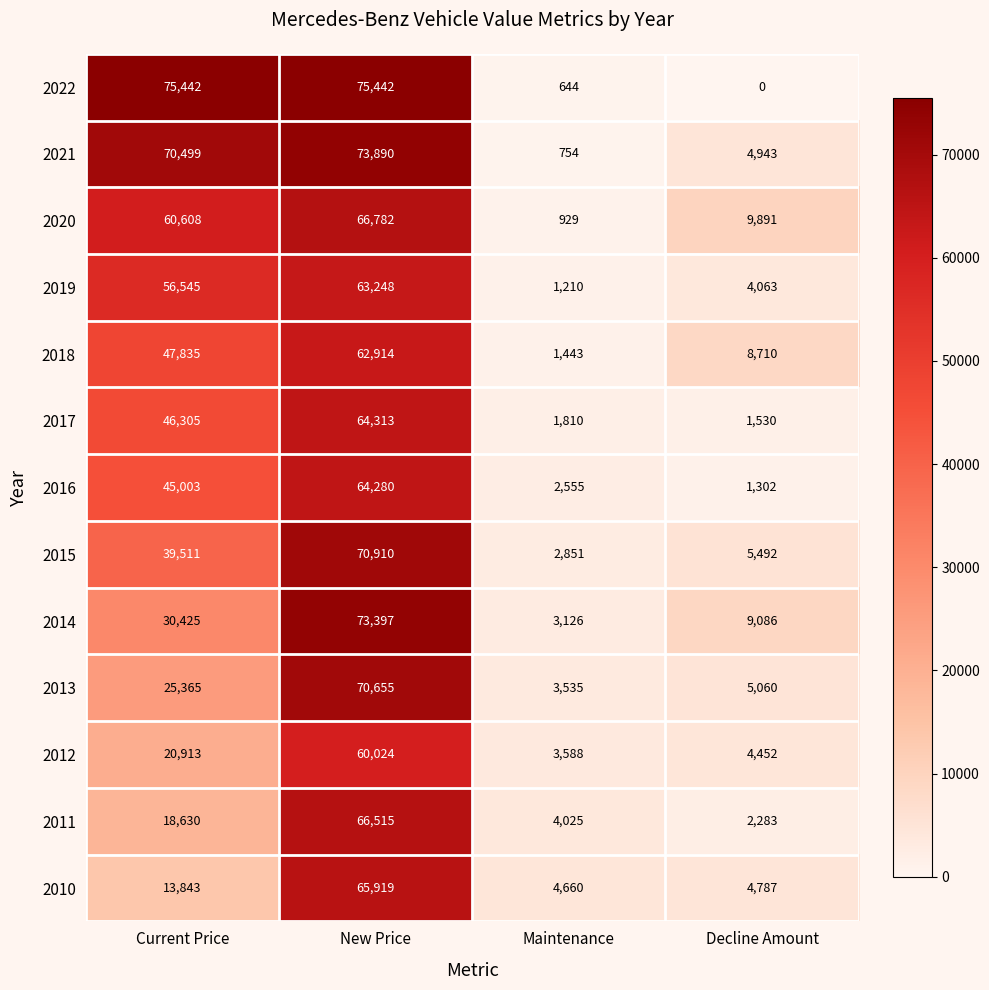

Which series has the widest spread of values?

2022